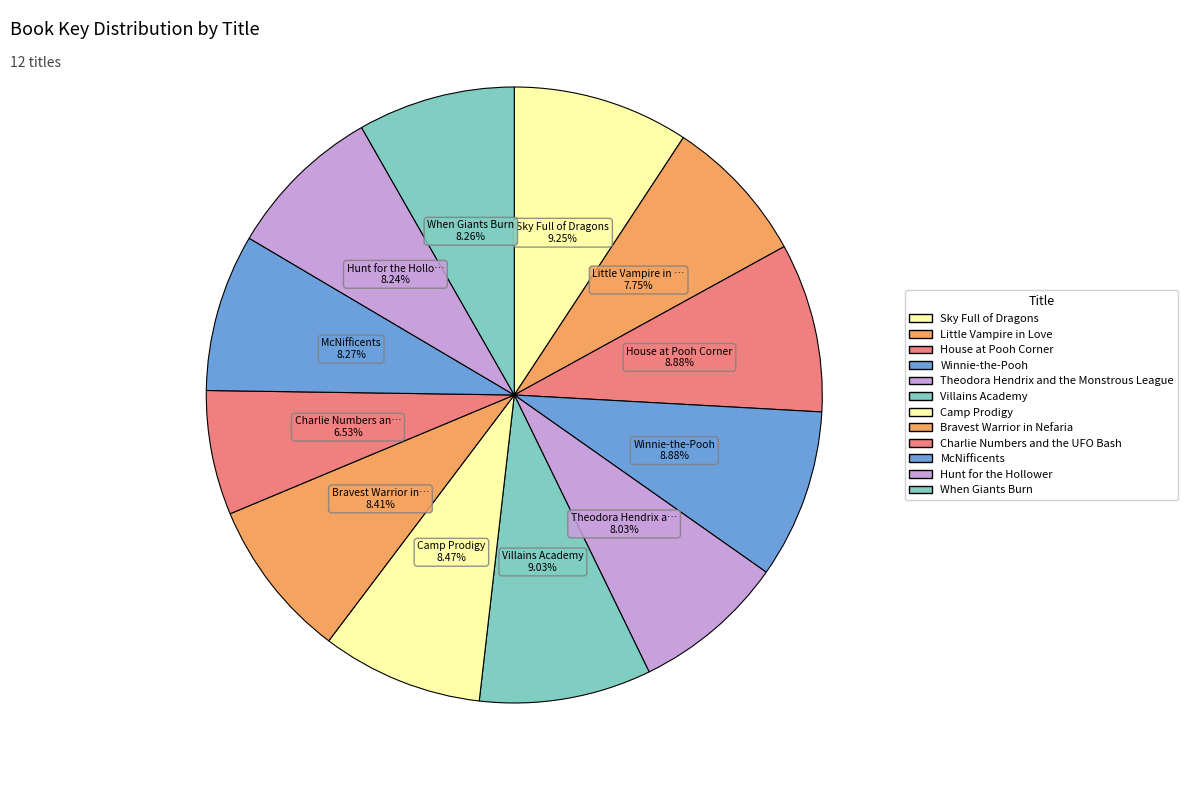

How many segments does this pie chart have?

12